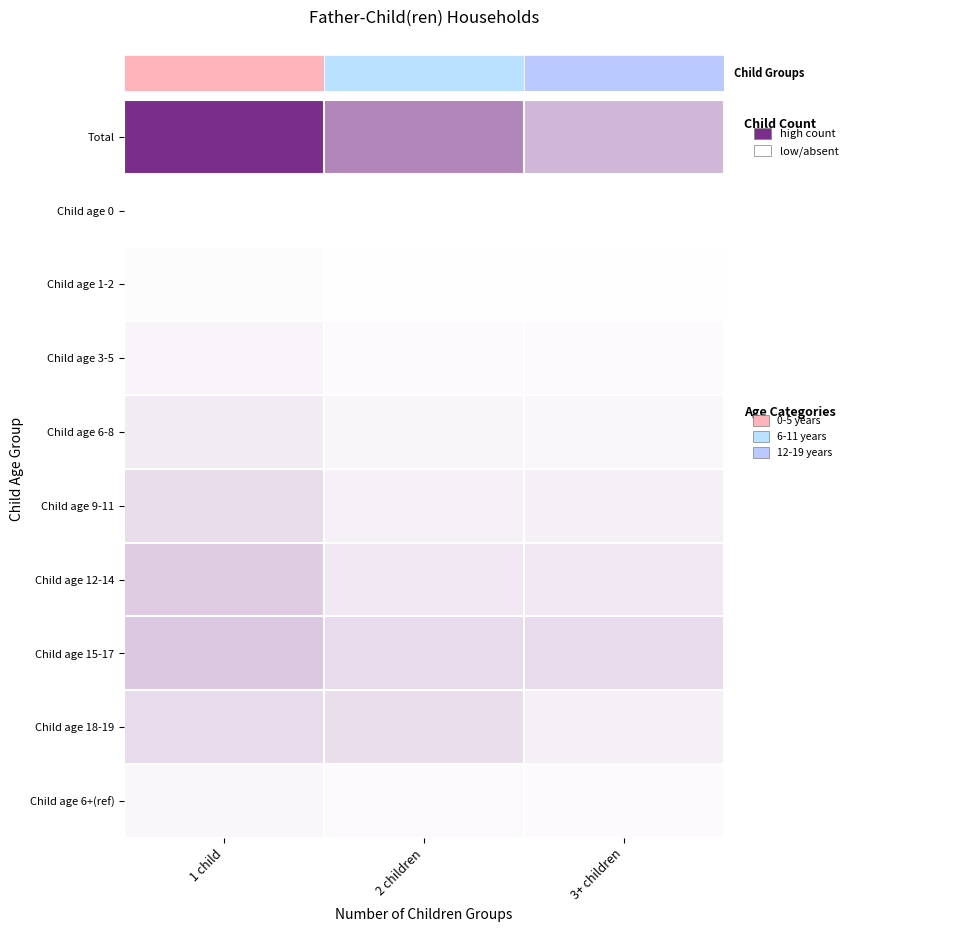

Reading right to left, list all the values displayed in this chart.

Total: 3+ children=0.3	2 children=0.6	1 child=1.0
Child age 0: 3+ children=0.0	2 children=0.0	1 child=0.0
Child age 1-2: 3+ children=0.0	2 children=0.0	1 child=0.0
Child age 3-5: 3+ children=0.0	2 children=0.0	1 child=0.1
Child age 6-8: 3+ children=0.0	2 children=0.0	1 child=0.1
Child age 9-11: 3+ children=0.1	2 children=0.1	1 child=0.2
Child age 12-14: 3+ children=0.1	2 children=0.1	1 child=0.2
Child age 15-17: 3+ children=0.2	2 children=0.2	1 child=0.3
Child age 18-19: 3+ children=0.1	2 children=0.2	1 child=0.2
Child age 6+(ref): 3+ children=0.0	2 children=0.0	1 child=0.0